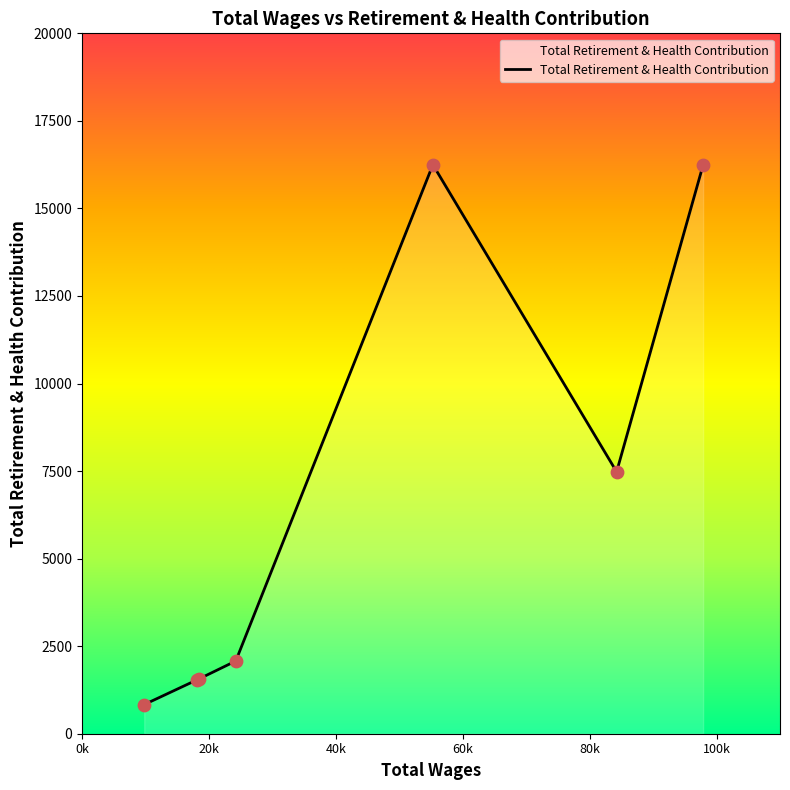

What is the sum of all values?

45983